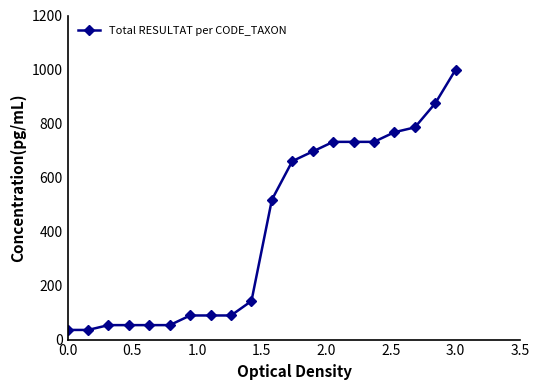

What is the value of the 6th point from the left?

53.6